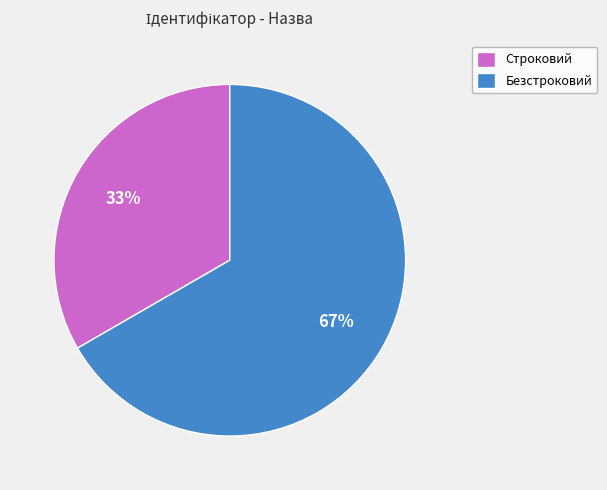

What percentage is the Строковий slice, to the nearest percent?

33%